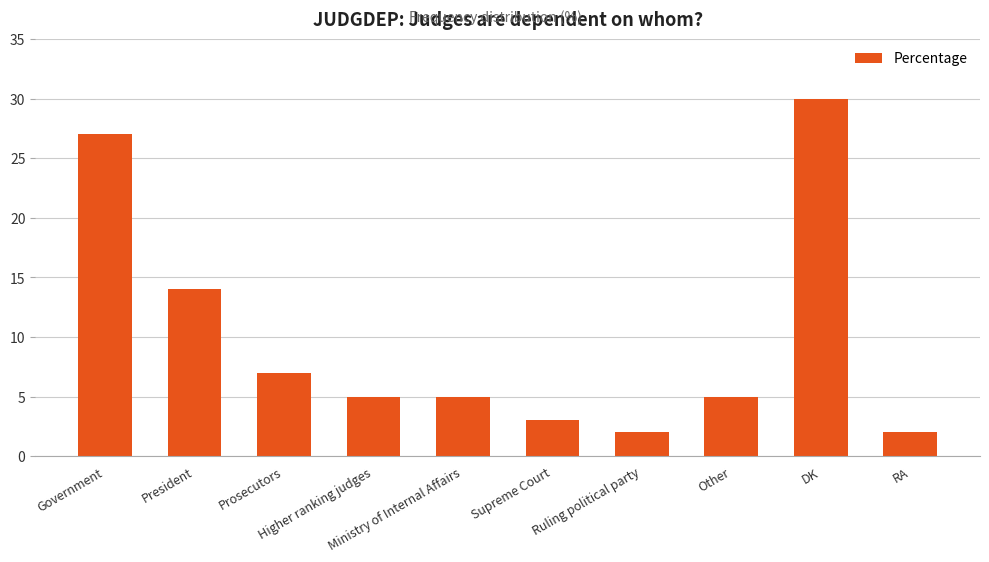

Is it true that the value at DK is 51?

False